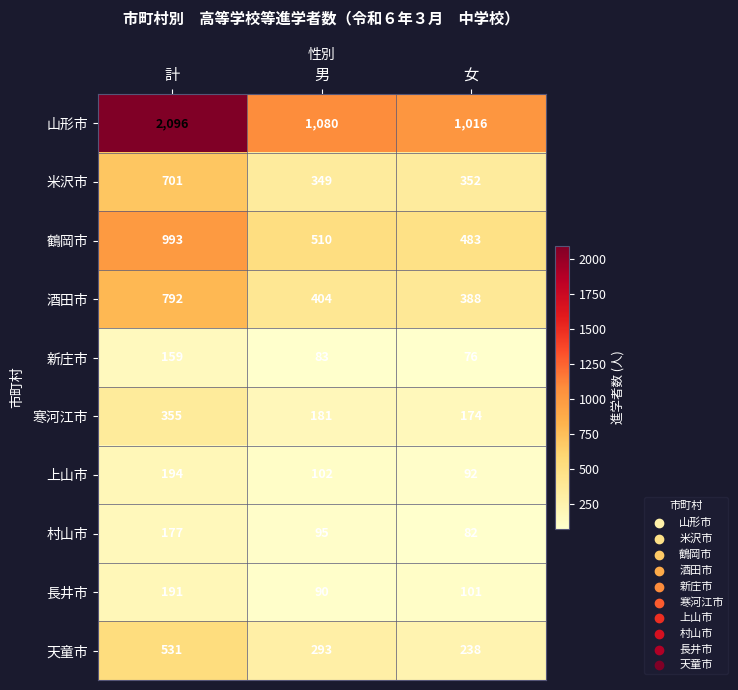

What is the smallest value displayed?

76